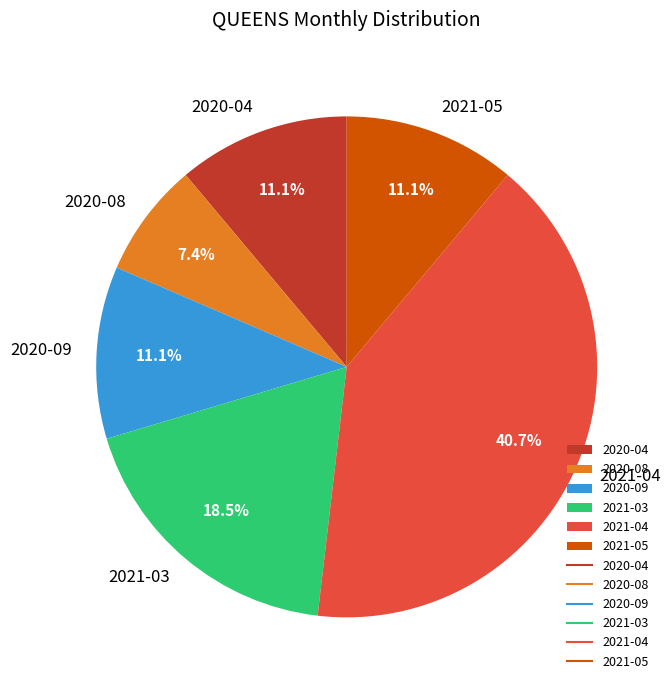

Which slice is the smallest?

2020-08